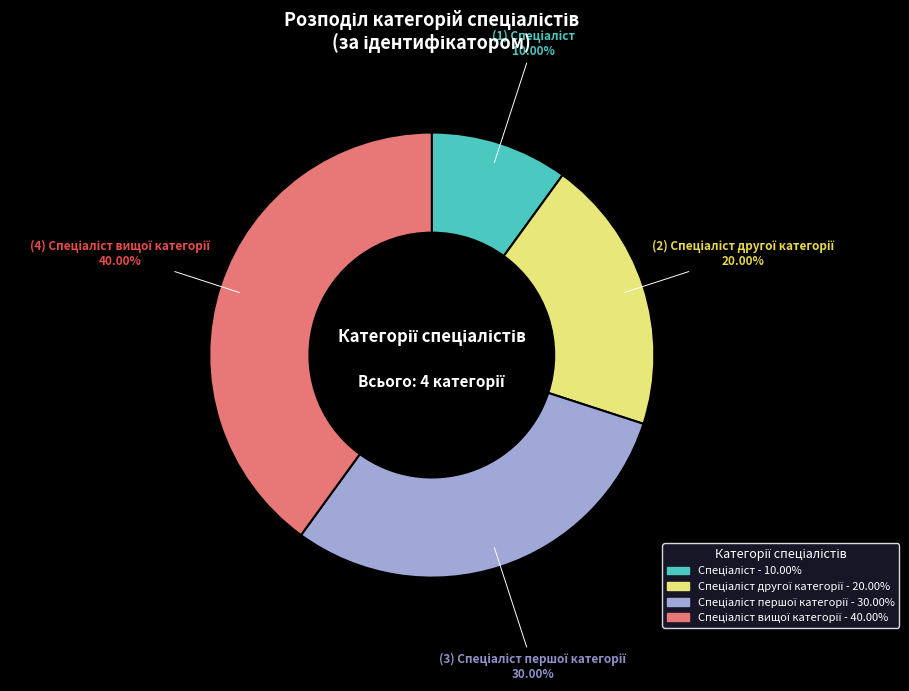

Does any single category account for the majority?

No